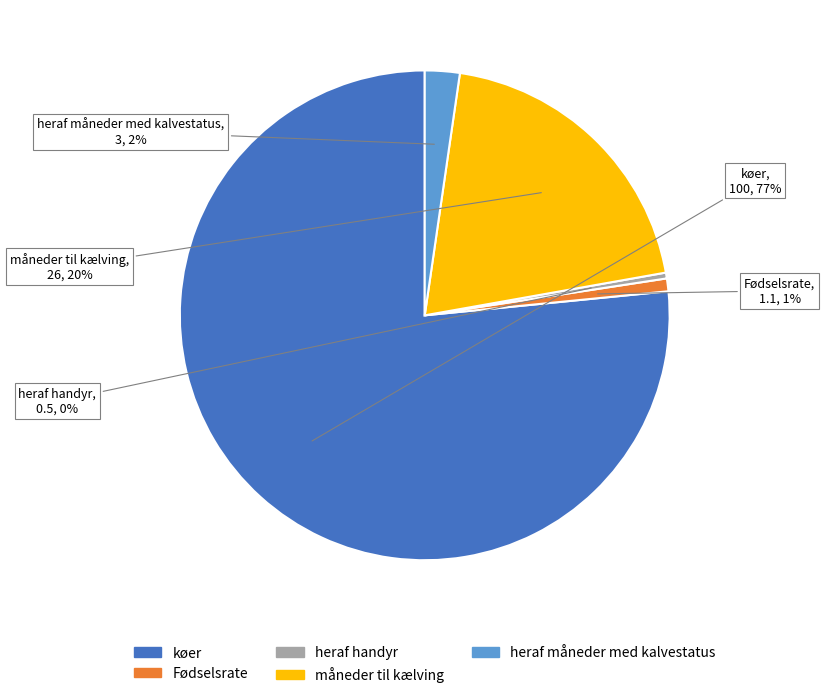

Count the number of slices in the pie.

5